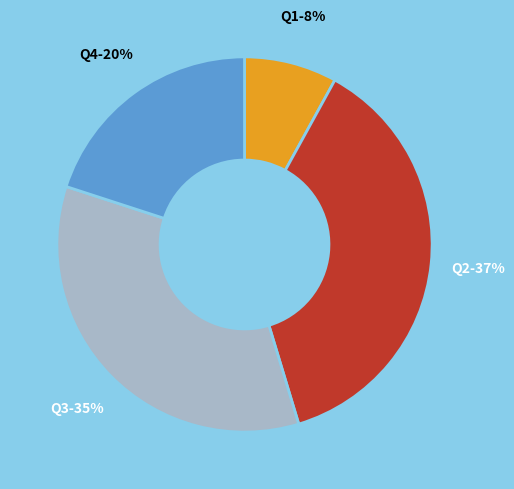

What percentage is the Q3 slice, to the nearest percent?

35%